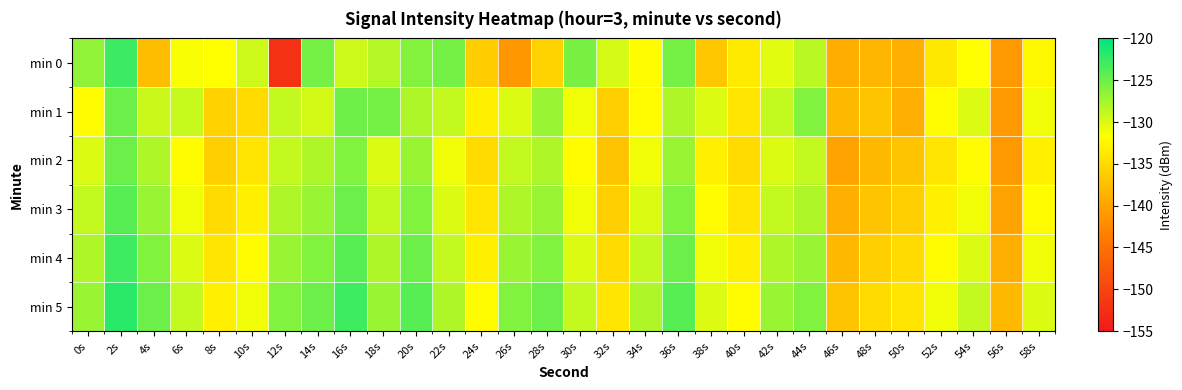

Rank the series by their maximum value, from lowest to highest.

min 2, min 1, min 3, min 4, min 0, min 5